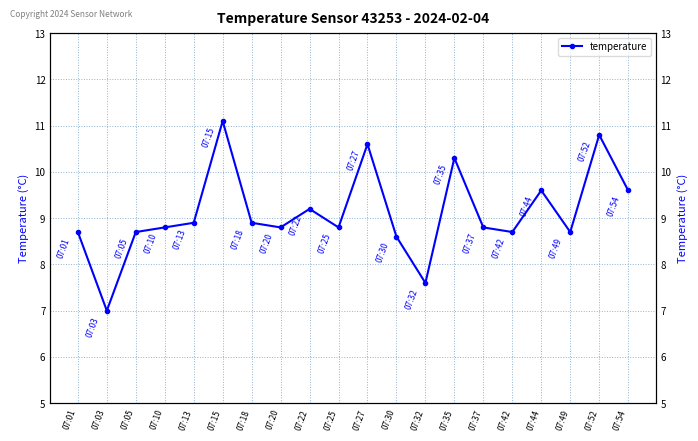

Which has a higher value, 07:44 or 07:35?

07:35